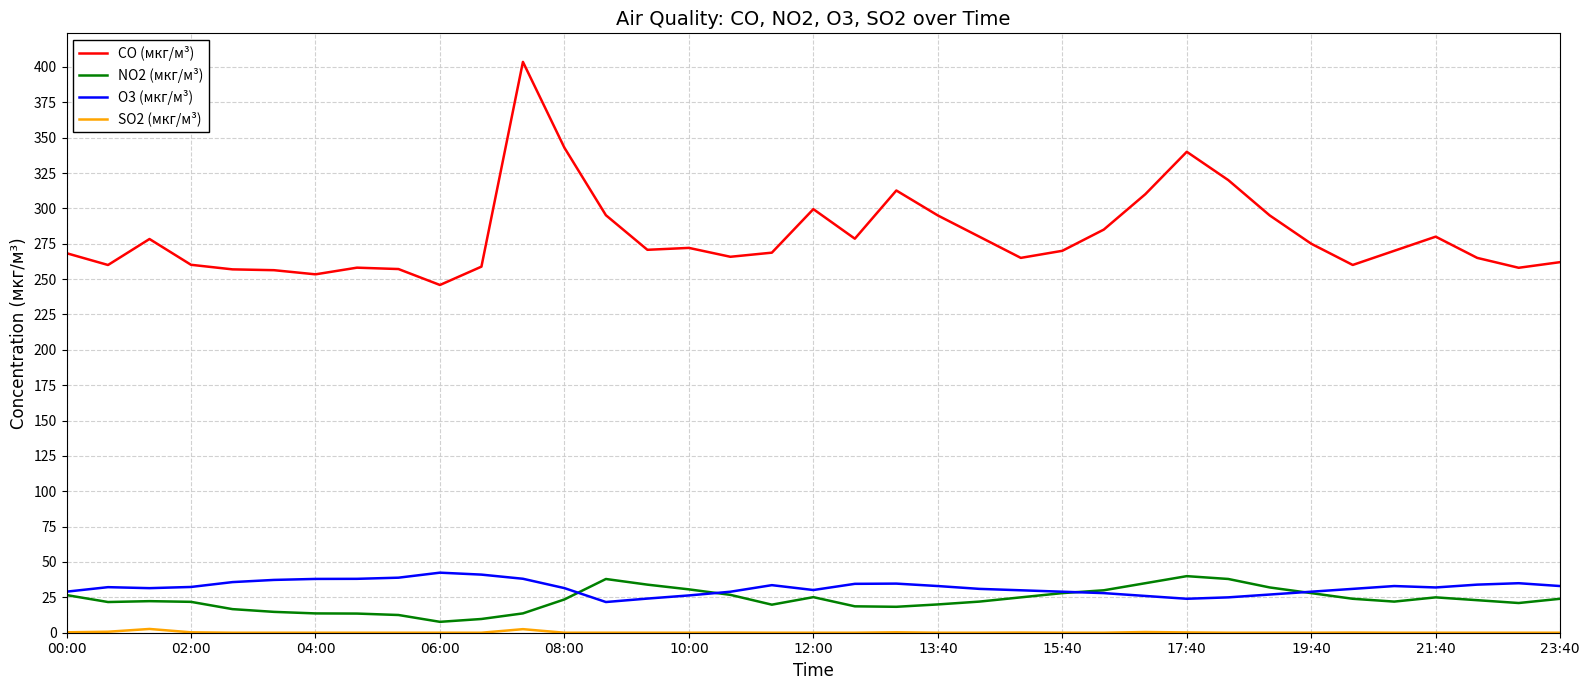

True or false: O3 (мкг/м³) and CO (мкг/м³) cross at least once.

False